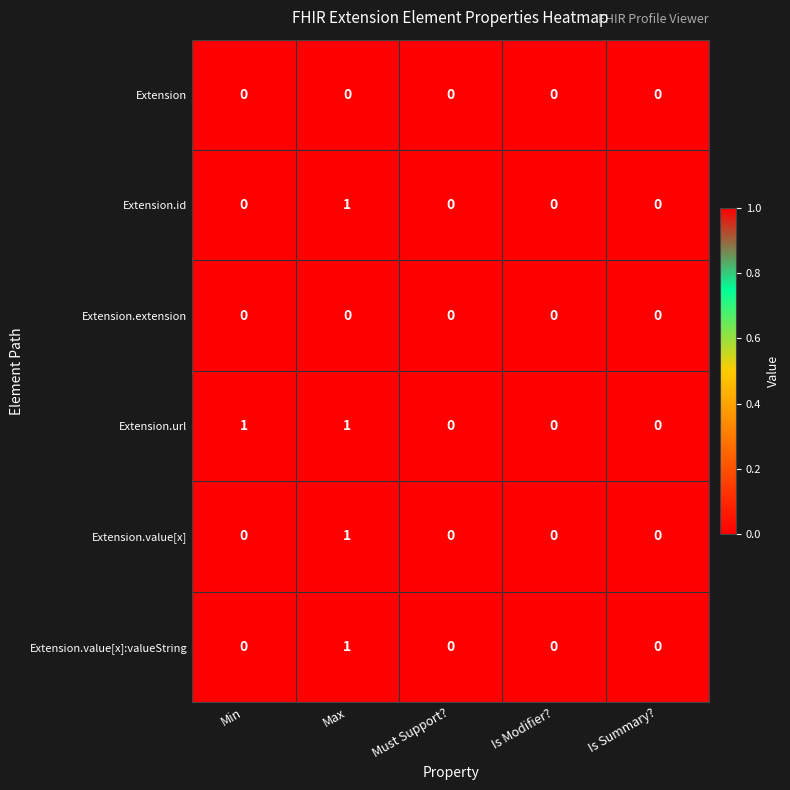

How many Extension.url values are between 0 and 1?

5